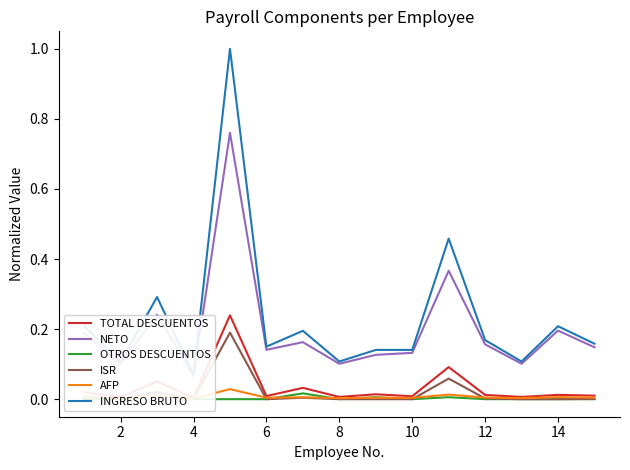

How many interior local valleys does the AFP series have?

5